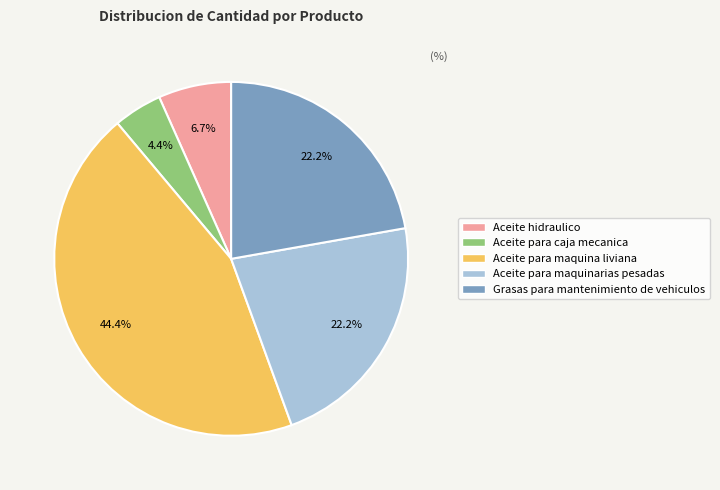

How many slices are in this pie chart?

5